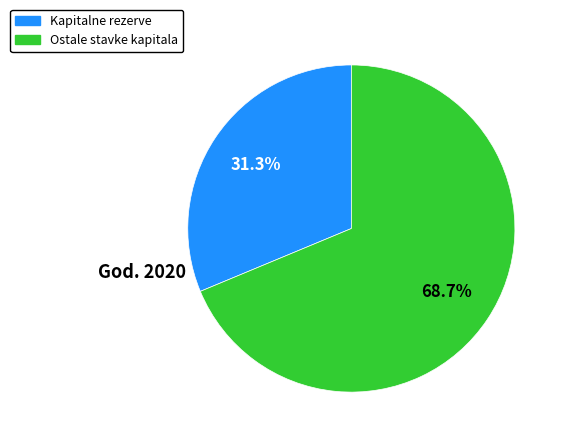

True or false: Kapitalne rezerve accounts for 40% of the total.

False